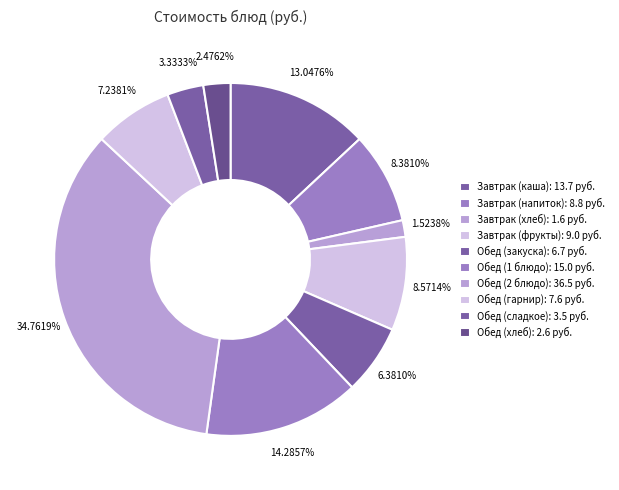

Do Завтрак (хлеб) and Обед (2 блюдо) together represent more than half of the pie?

No